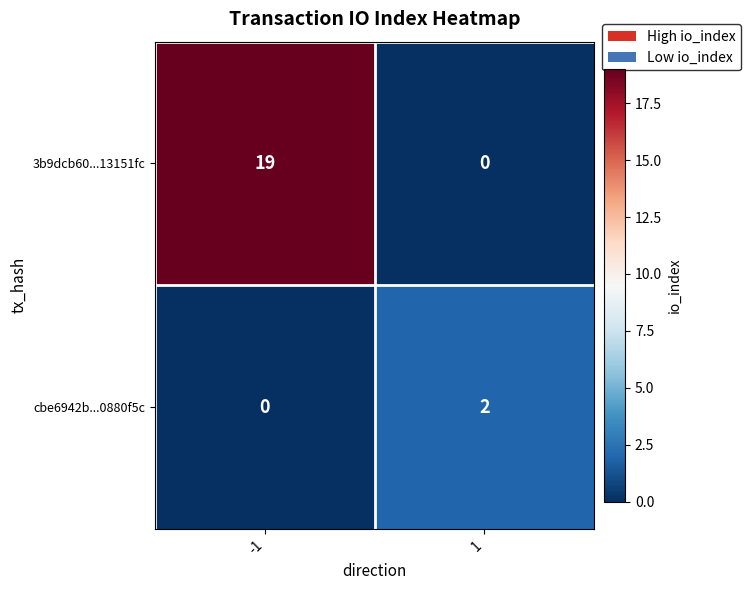

Count the number of data series in this chart.

2